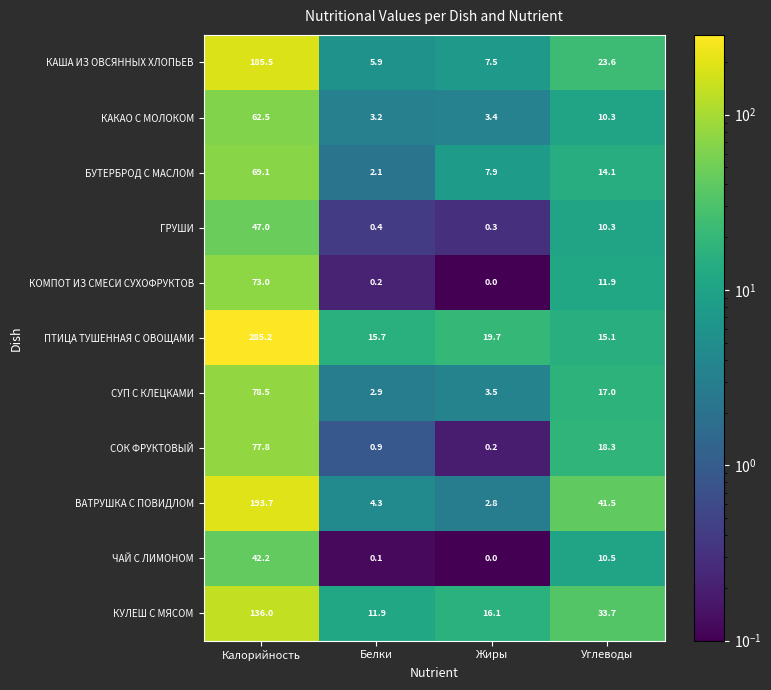

What is the maximum value for ПТИЦА ТУШЕННАЯ С ОВОЩАМИ?

285.2